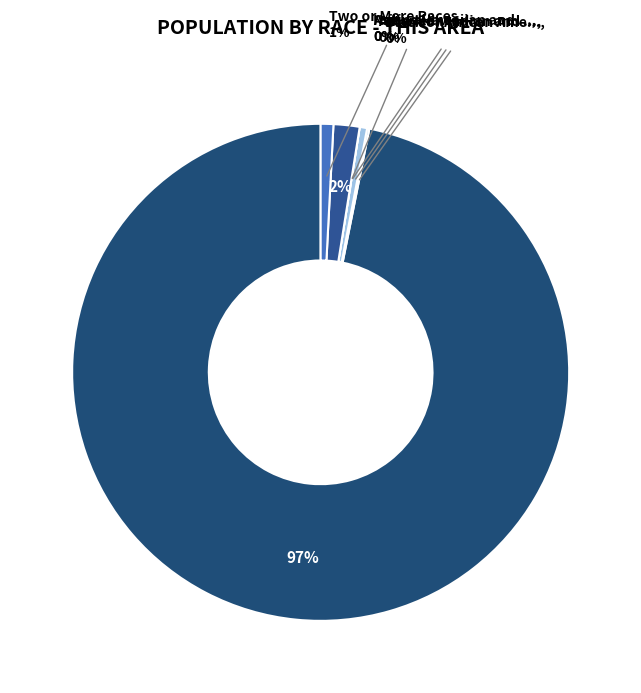

What is the total percentage of Two or More Races and American Indian and Alaska Native?

1.3%